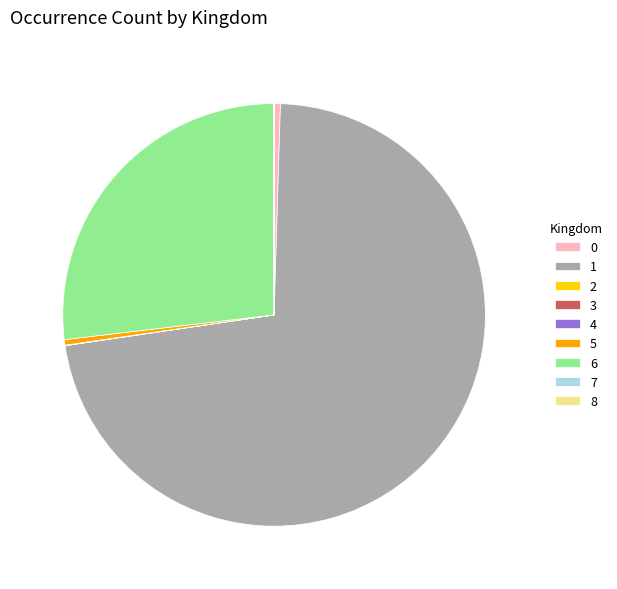

Is it true that 0 is 0% of the pie?

True